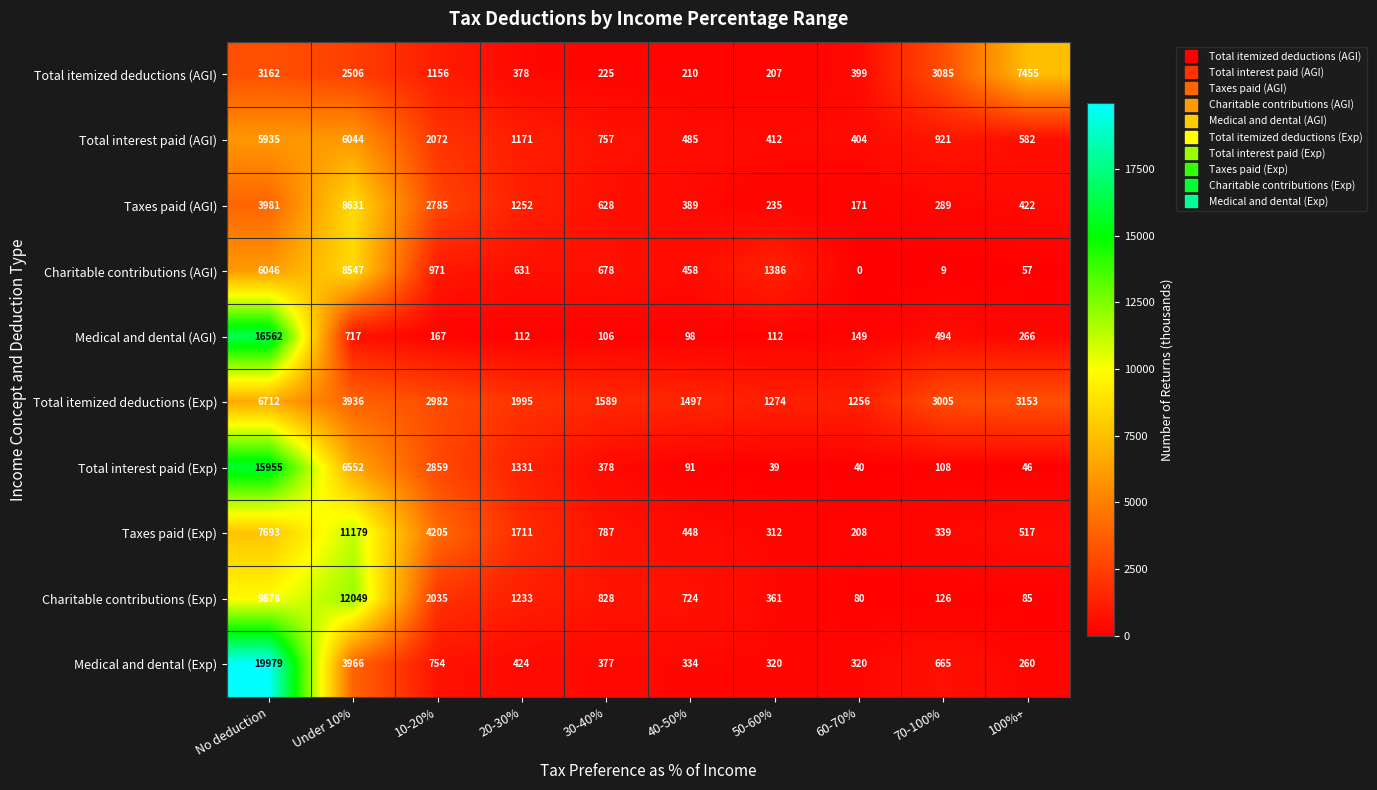

How many distinct data groups are displayed?

10